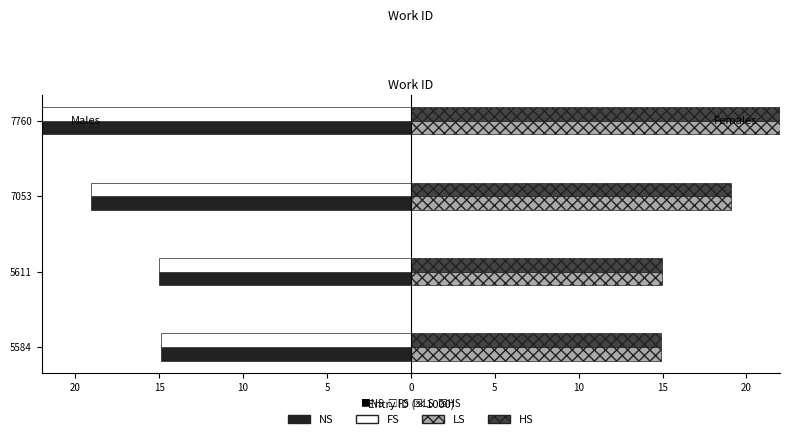

What is the value of the HS  bar at the 2nd from the left?

15.0